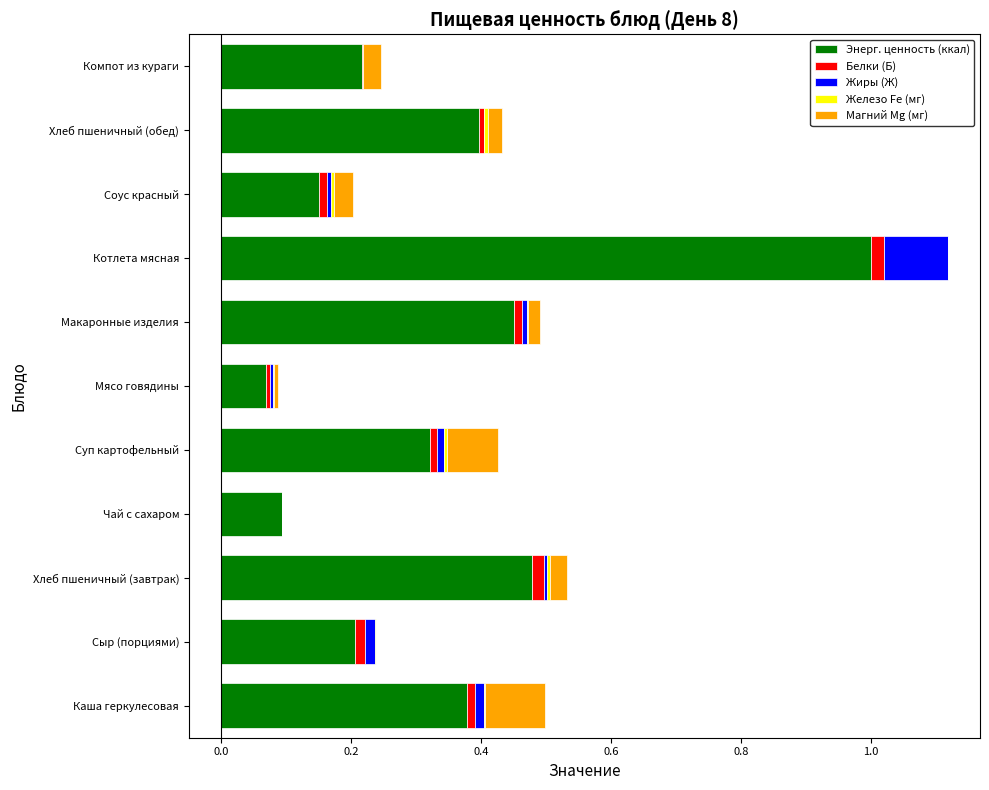

What is the highest value of the Энерг. ценность (ккал) series?

1.0